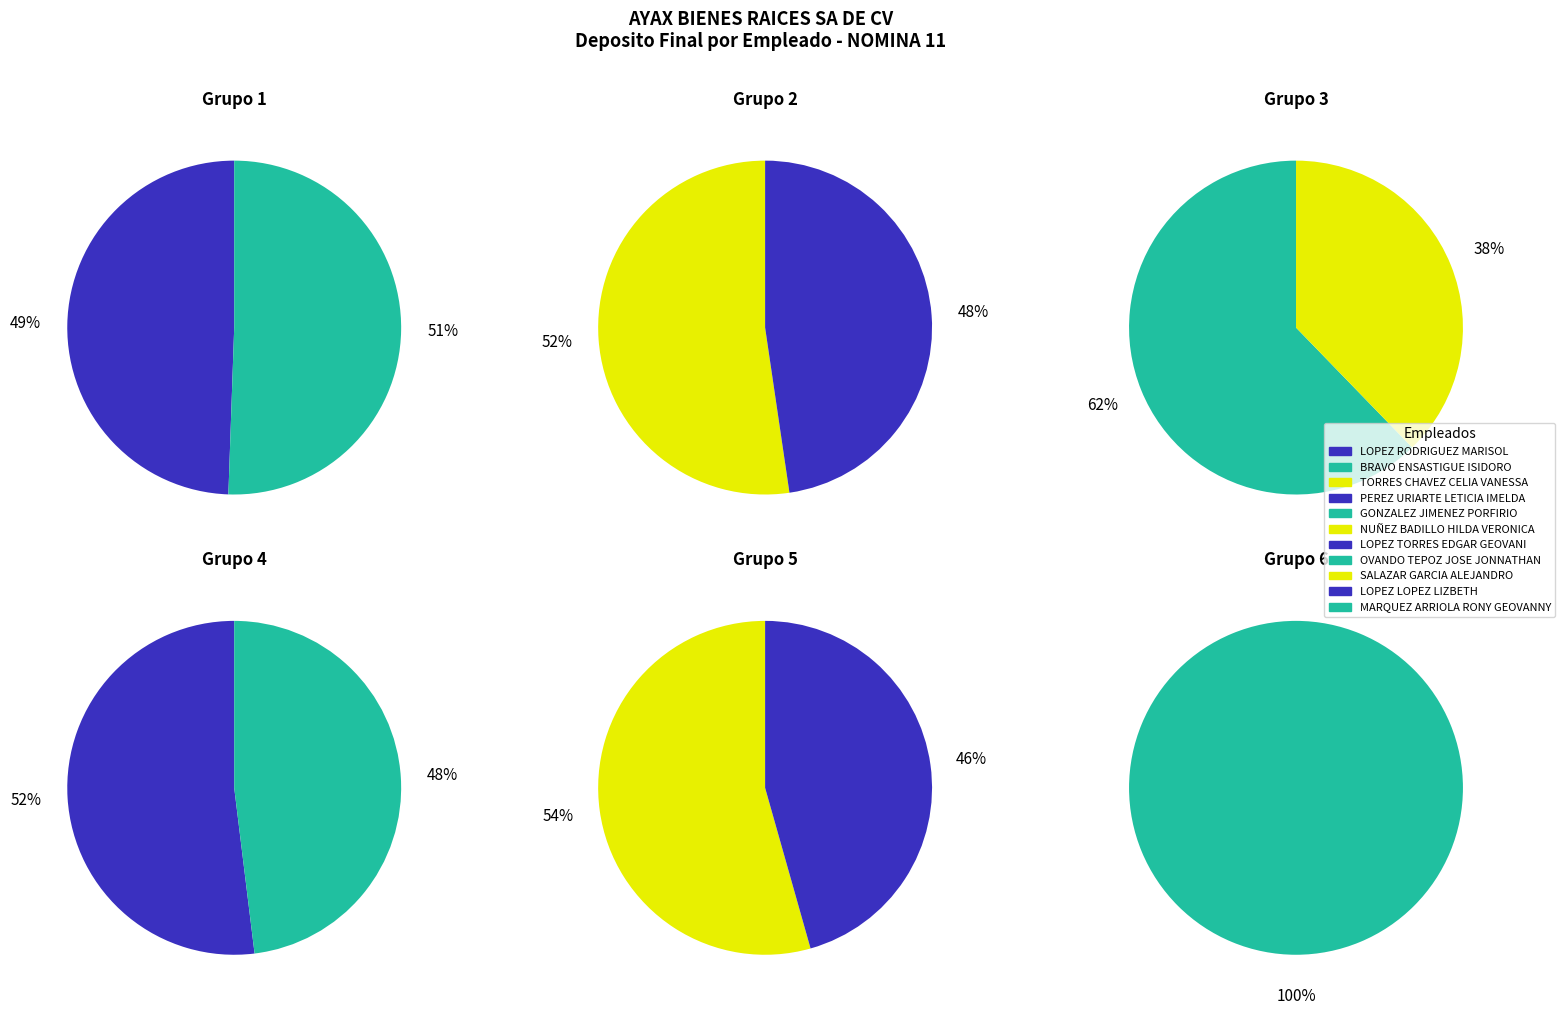

How many segments does this pie chart have?

11